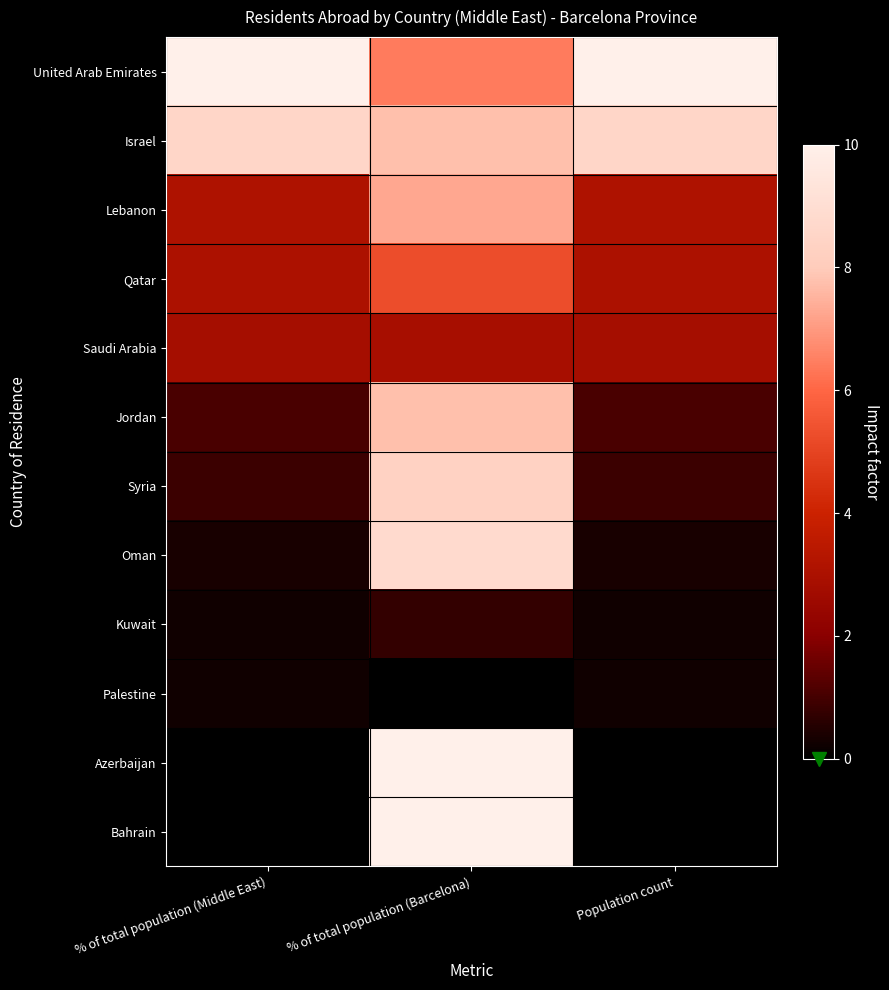

Which series has the largest total across all categories?

United Arab Emirates